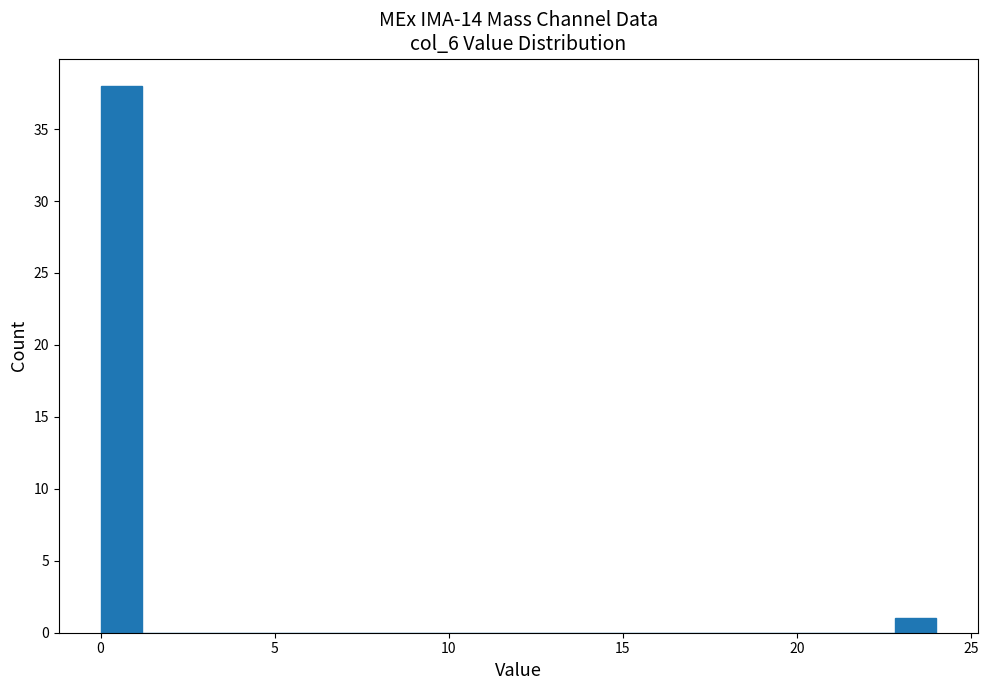

Read against the x-axis, roughly where is the centre of the tallest bar?

0.5